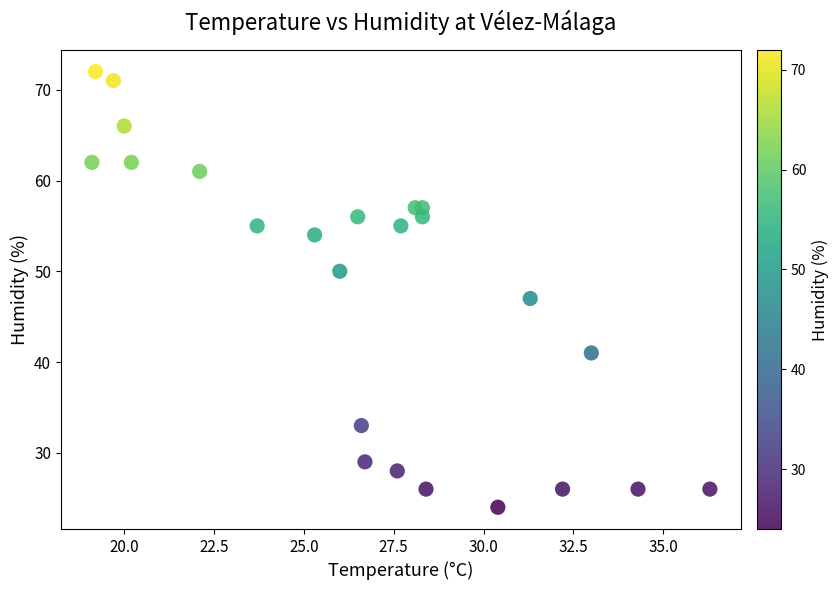

What is the range of Y values (max minus min)?

48